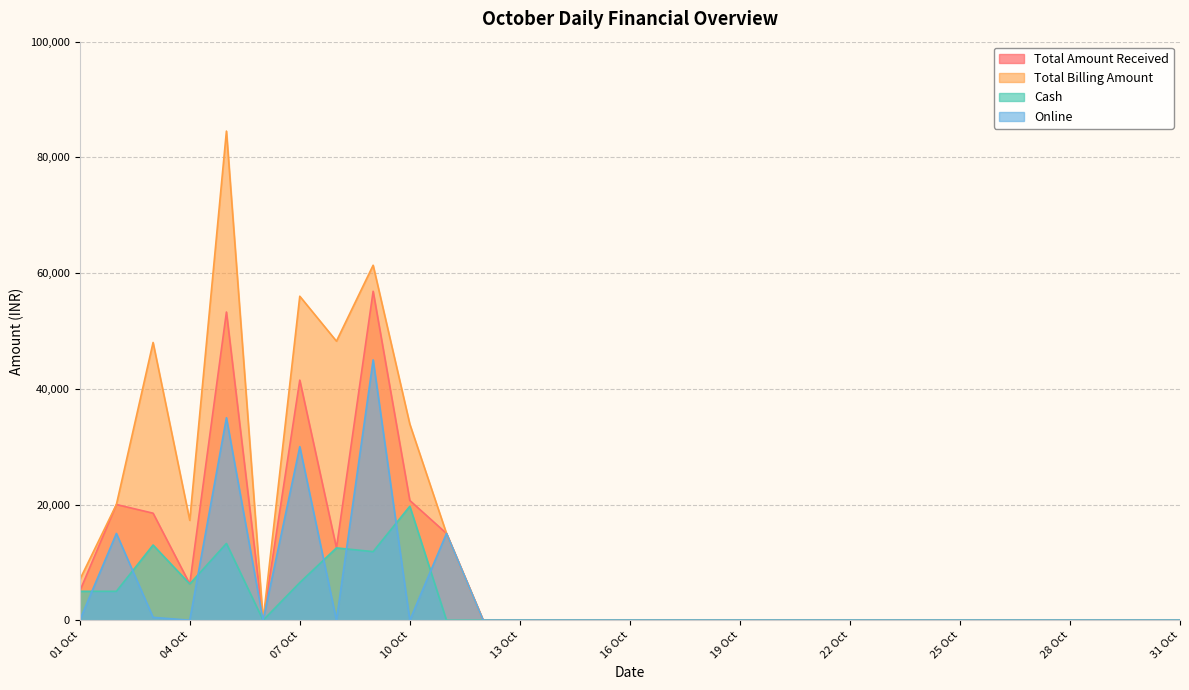

Is the value of Total Billing Amount at 16 Oct greater than the value of Total Amount Received at 05 Oct?

No